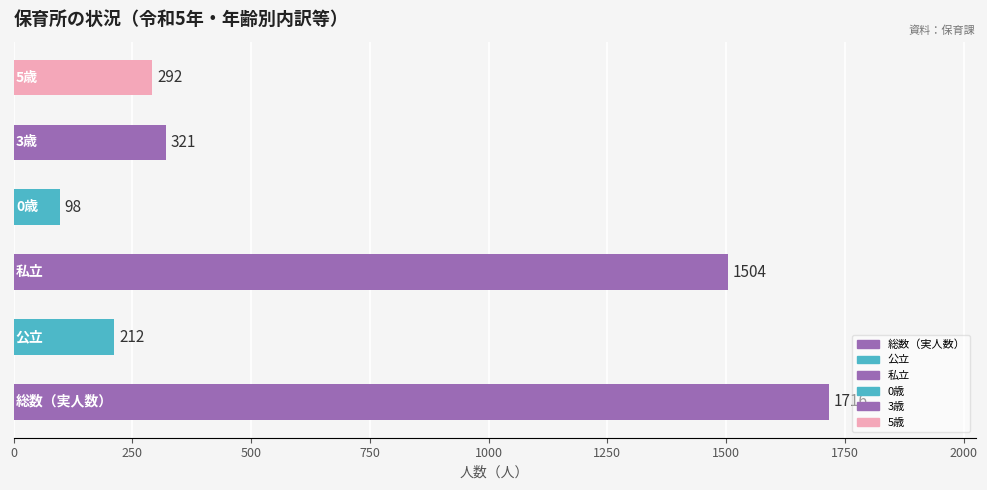

How many data points does each series have?

6